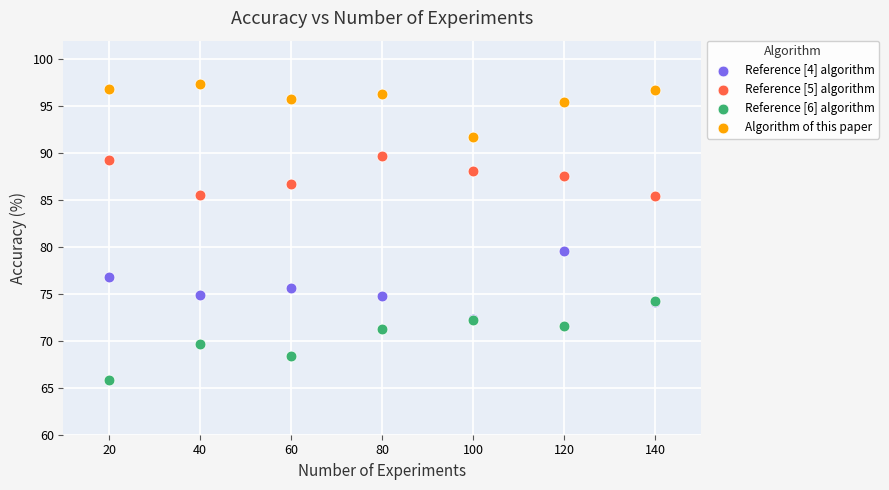

Which series reaches the minimum Y coordinate?

Reference [6] algorithm